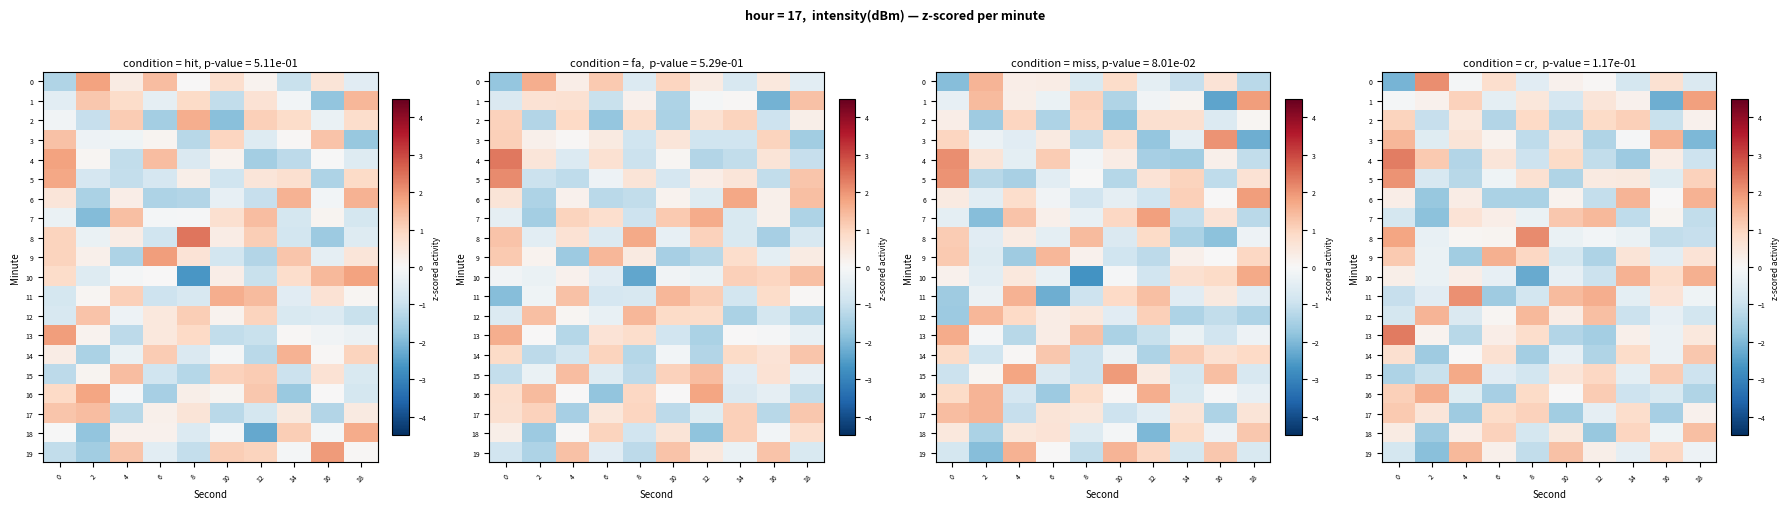

Rank the categories by row_17 value from lowest to highest.

4, 10, 16, 12, 18, 2, 14, 6, 8, 0